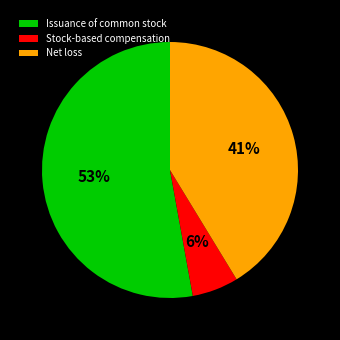

Which has a higher value, Net loss or Stock-based compensation?

Net loss